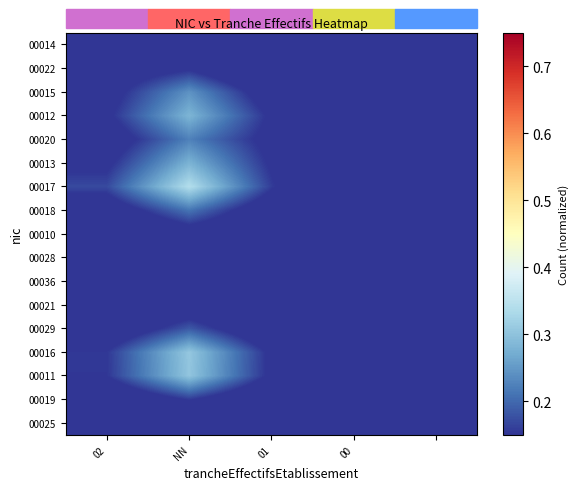

How many data points does each series have?

5